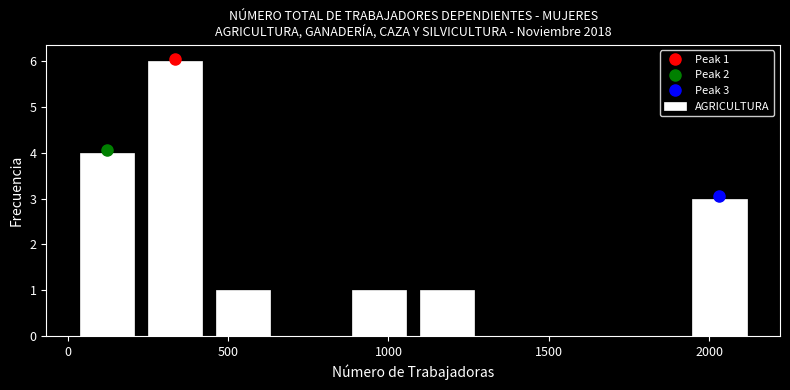

Over which range of the x-axis is the bar tallest?

250 to 450